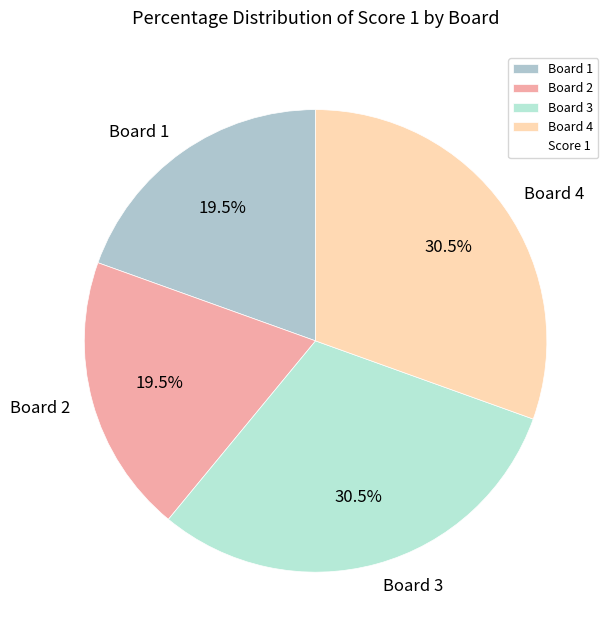

Which has a higher value, Board 3 or Board 1?

Board 3